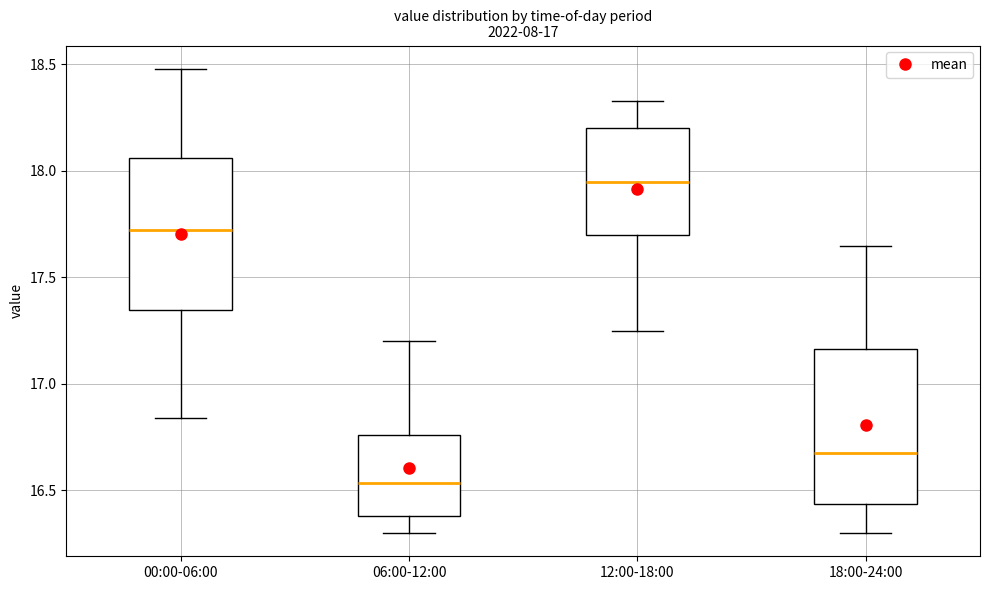

Where is the upper edge of the box for 12:00-18:00 on the y-axis? The values are not printed on the chart, so give them approximately, as read against the axis.

18.20